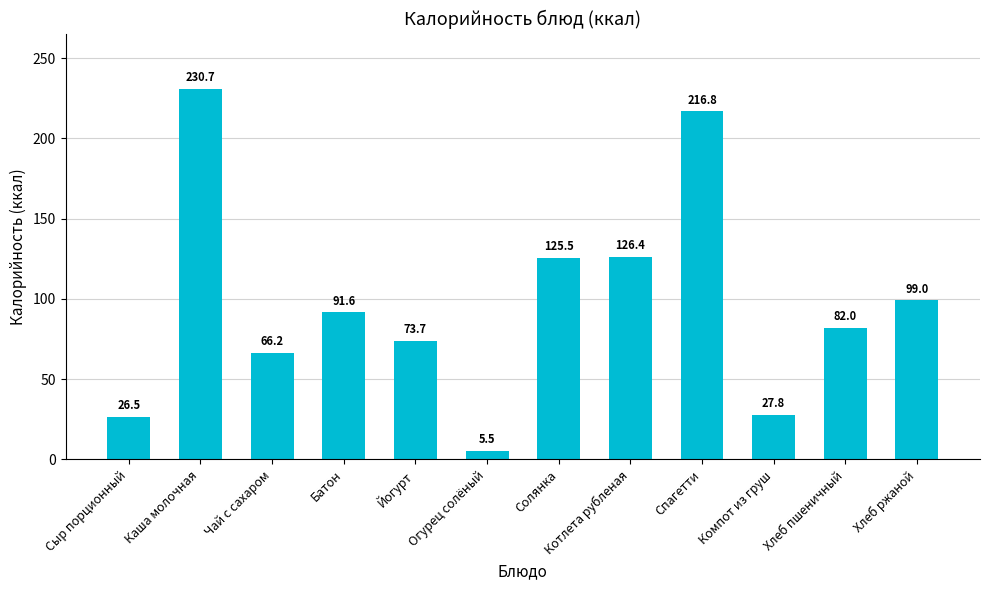

What is the sum of the values at Компот из груш and Огурец солёный?

33.2